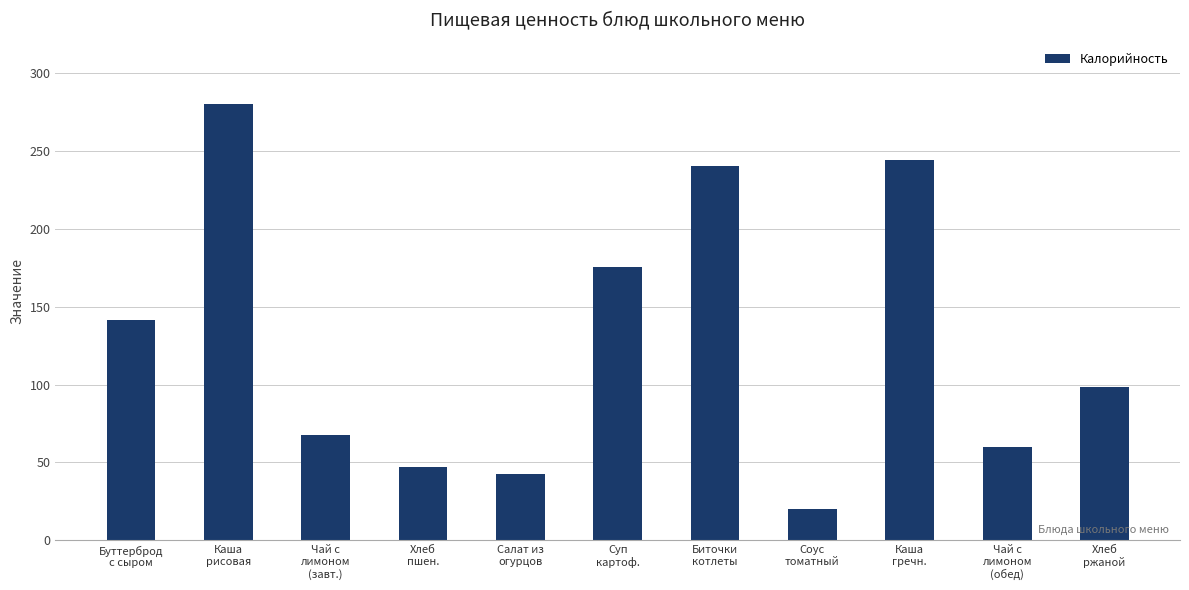

List the labels in order of value, smallest first.

Соус
томатный, Салат из
огурцов, Хлеб
пшен., Чай с
лимоном
(обед), Чай с
лимоном
(завт.), Хлеб
ржаной, Буттерброд
с сыром, Суп
картоф., Биточки
котлеты, Каша
гречн., Каша
рисовая